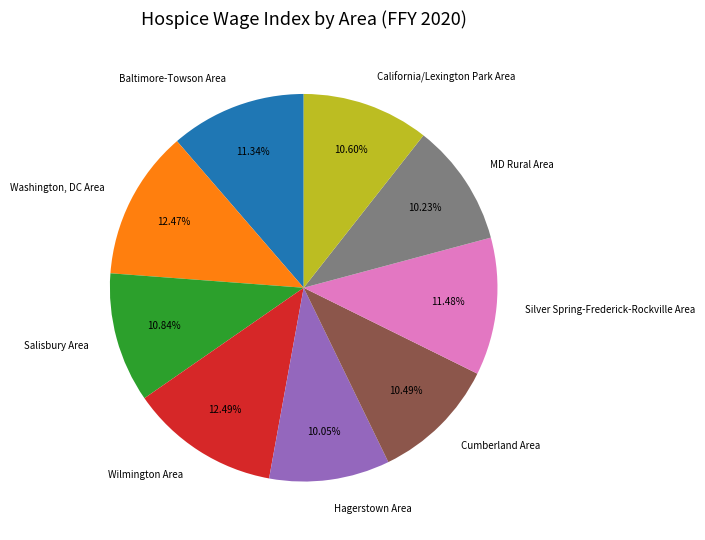

Does MD Rural Area represent more than half of the total?

No